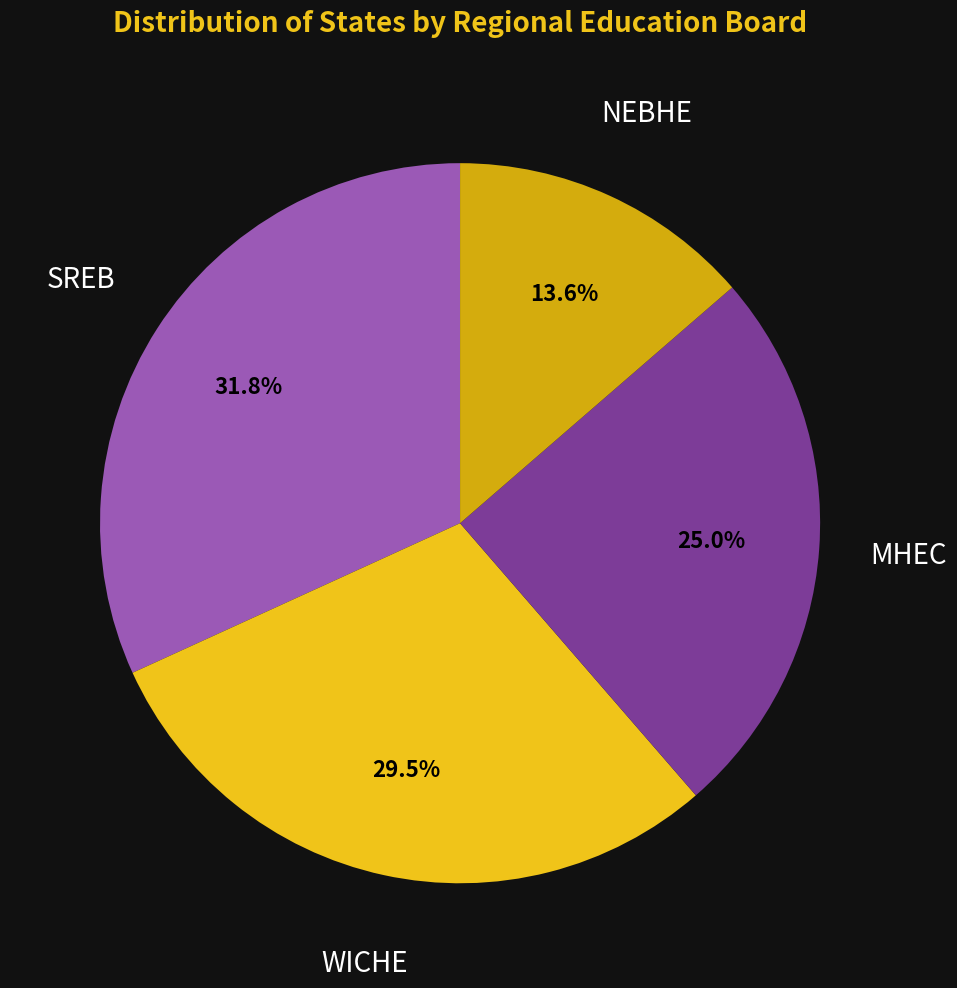

How many slices are in this pie chart?

4